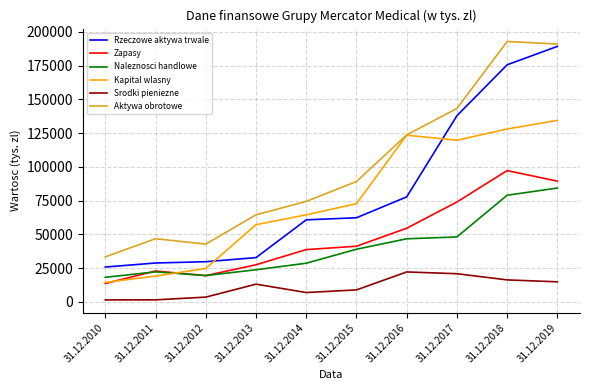

Is the value of Aktywa obrotowe at 31.12.2017 greater than the value of Naleznosci handlowe at 31.12.2011?

Yes